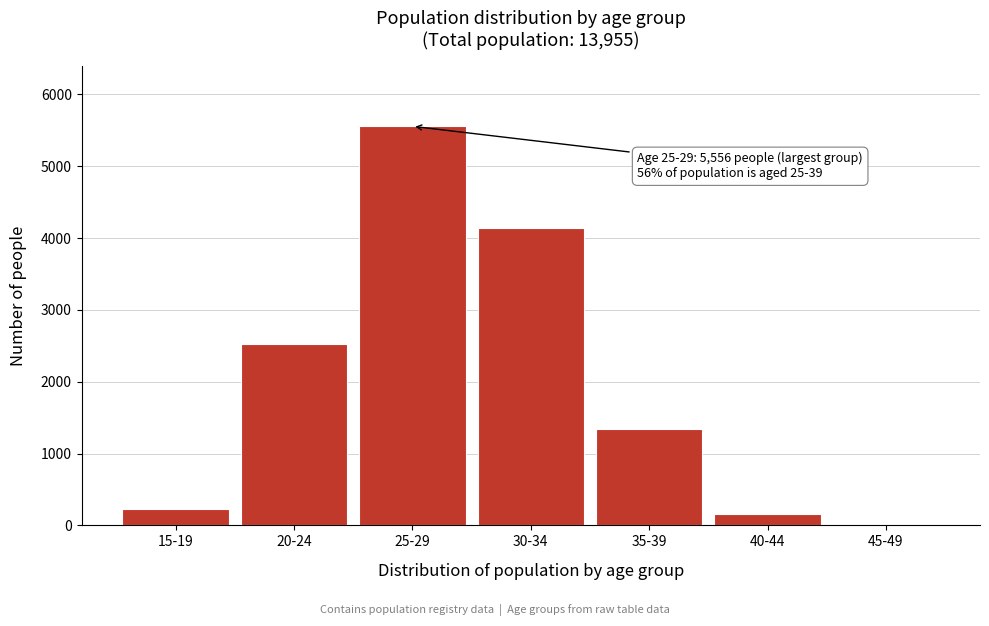

Reading left to right, list all the values displayed in this chart.

15-19=235	20-24=2524	25-29=5556	30-34=4134	35-39=1346	40-44=154	45-49=4